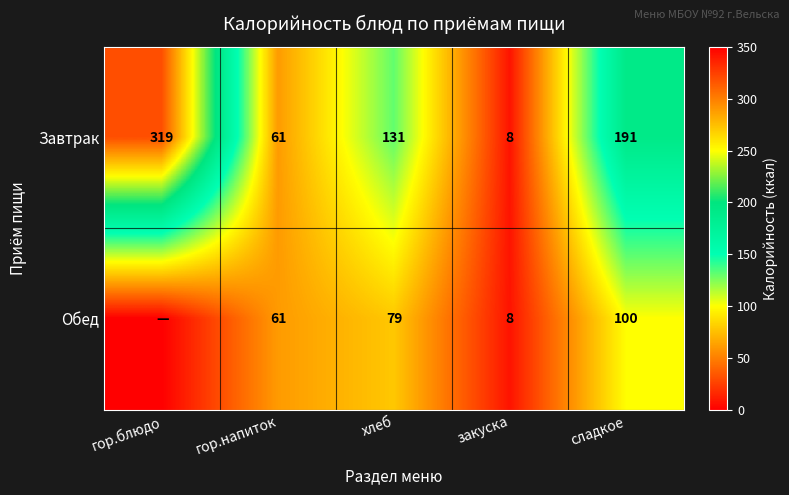

What is the difference between the second highest and second lowest values in the Завтрак series?

130